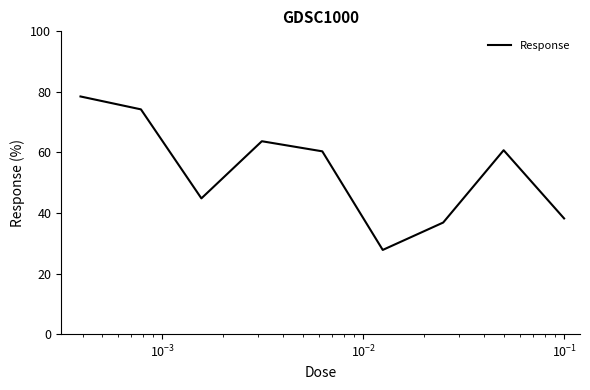

What is the greatest value displayed?

78.5